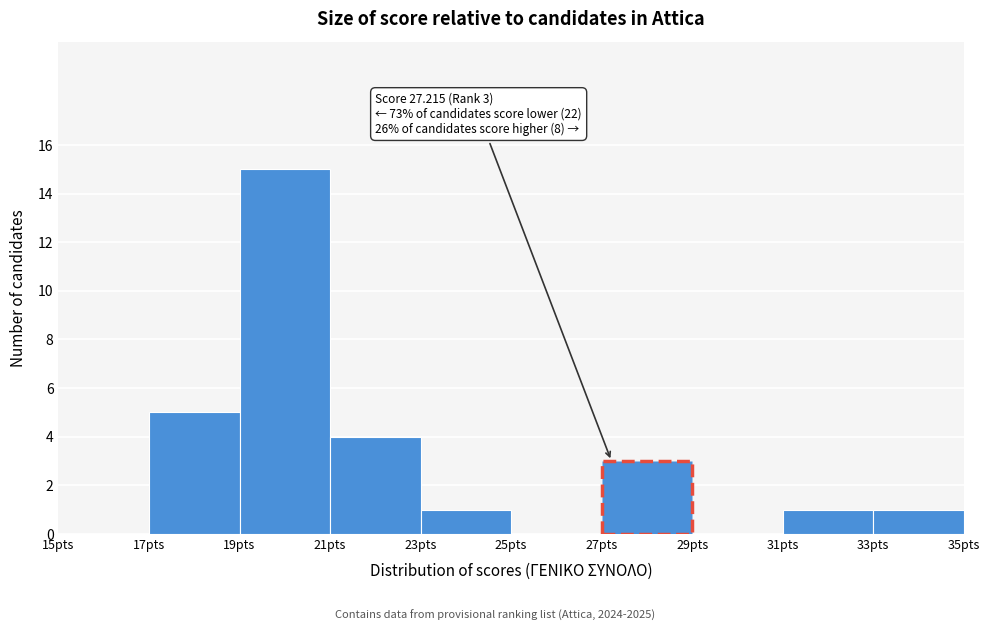

Which range on the x-axis has the tallest bar?

19 to 21